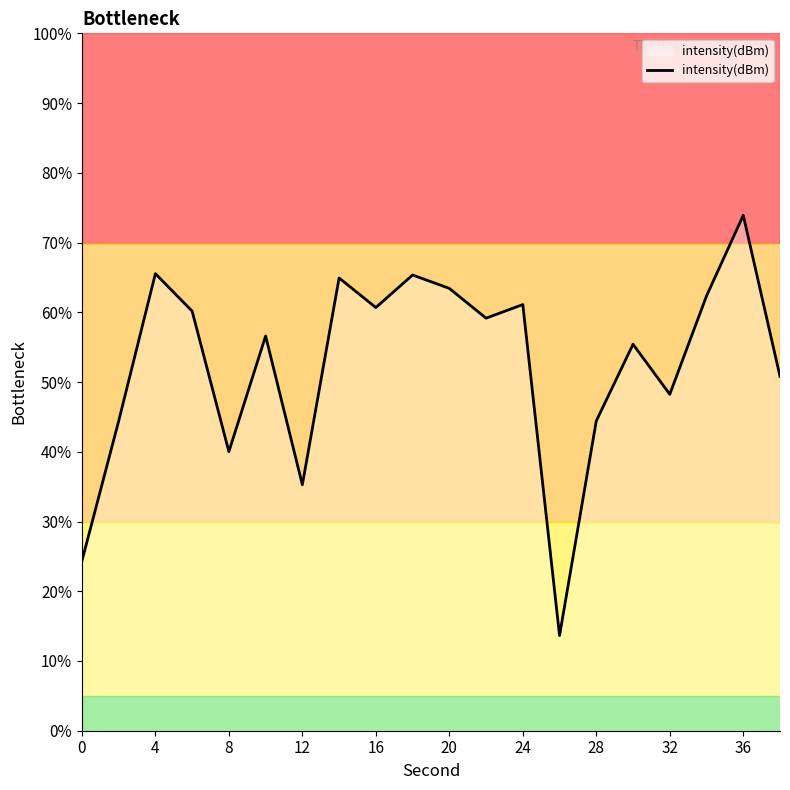

What is the difference between the maximum and minimum values?

60.3